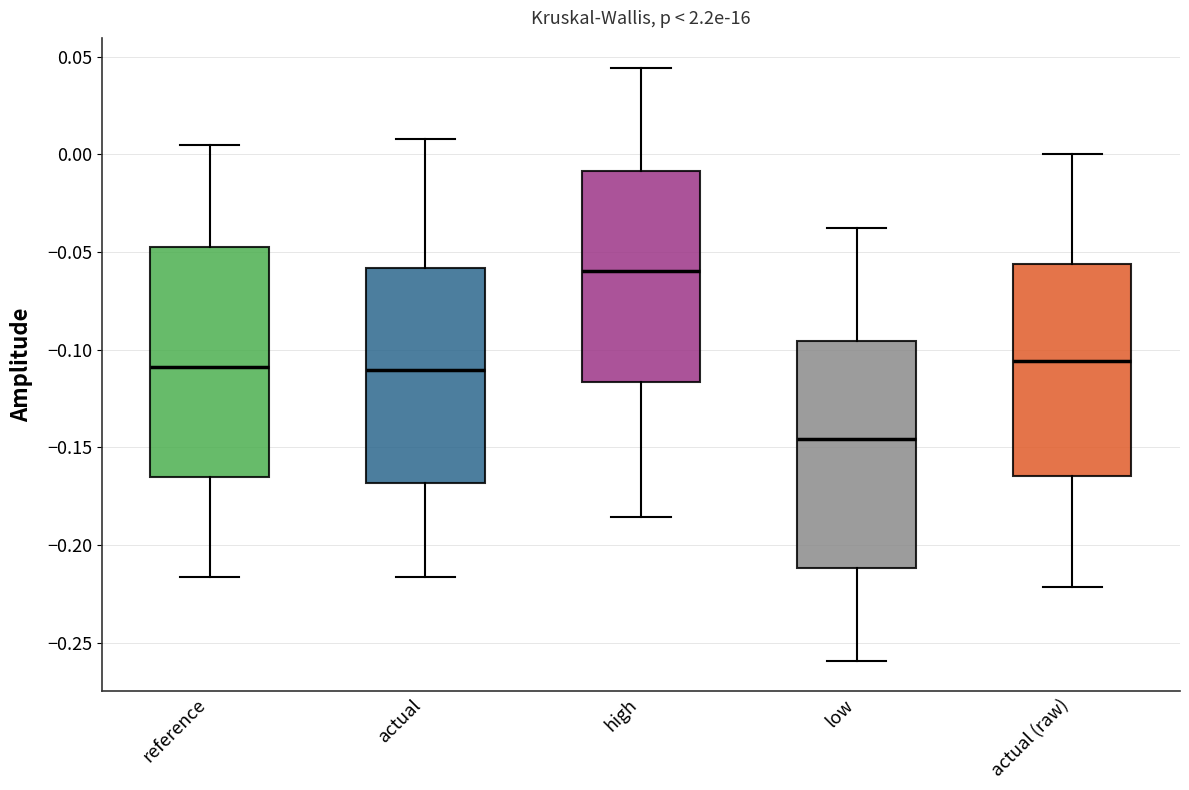

Where does the median line of the box for low sit on the y-axis? The values are not printed on the chart, so give them approximately, as read against the axis.

-0.145